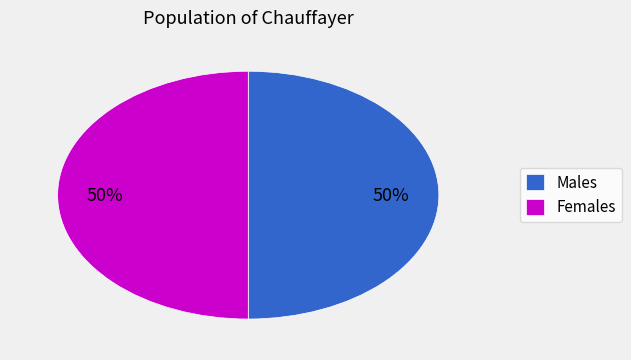

To the nearest percent, what portion does Females represent?

50%